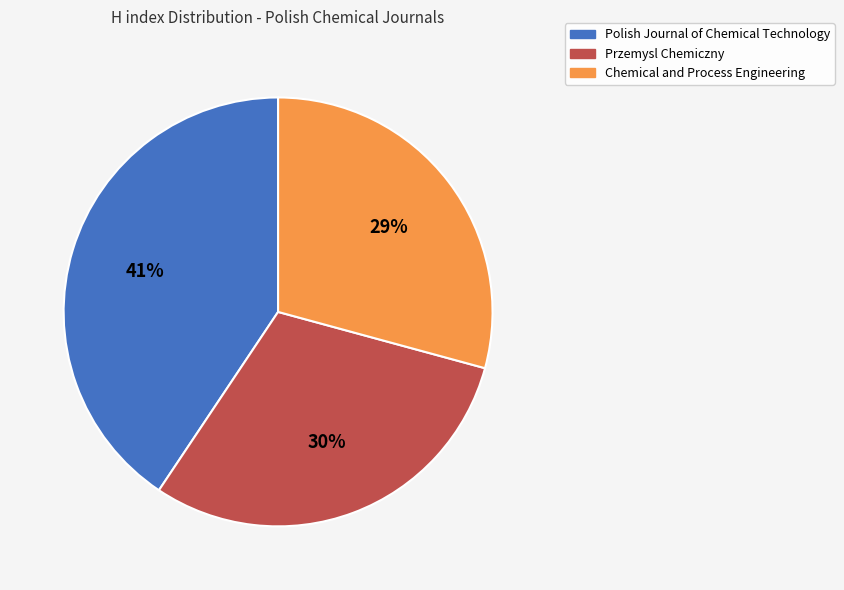

To the nearest percent, what is the combined percentage of Przemysl Chemiczny and Polish Journal of Chemical Technology?

71%